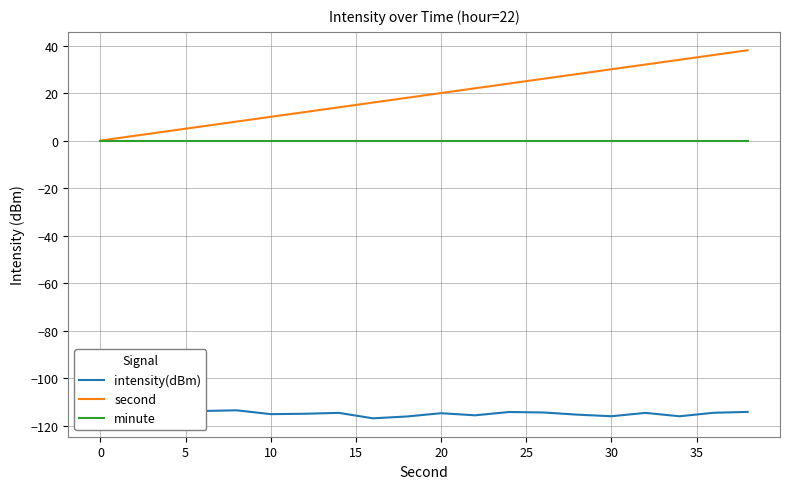

Which series has the largest total across all categories?

second